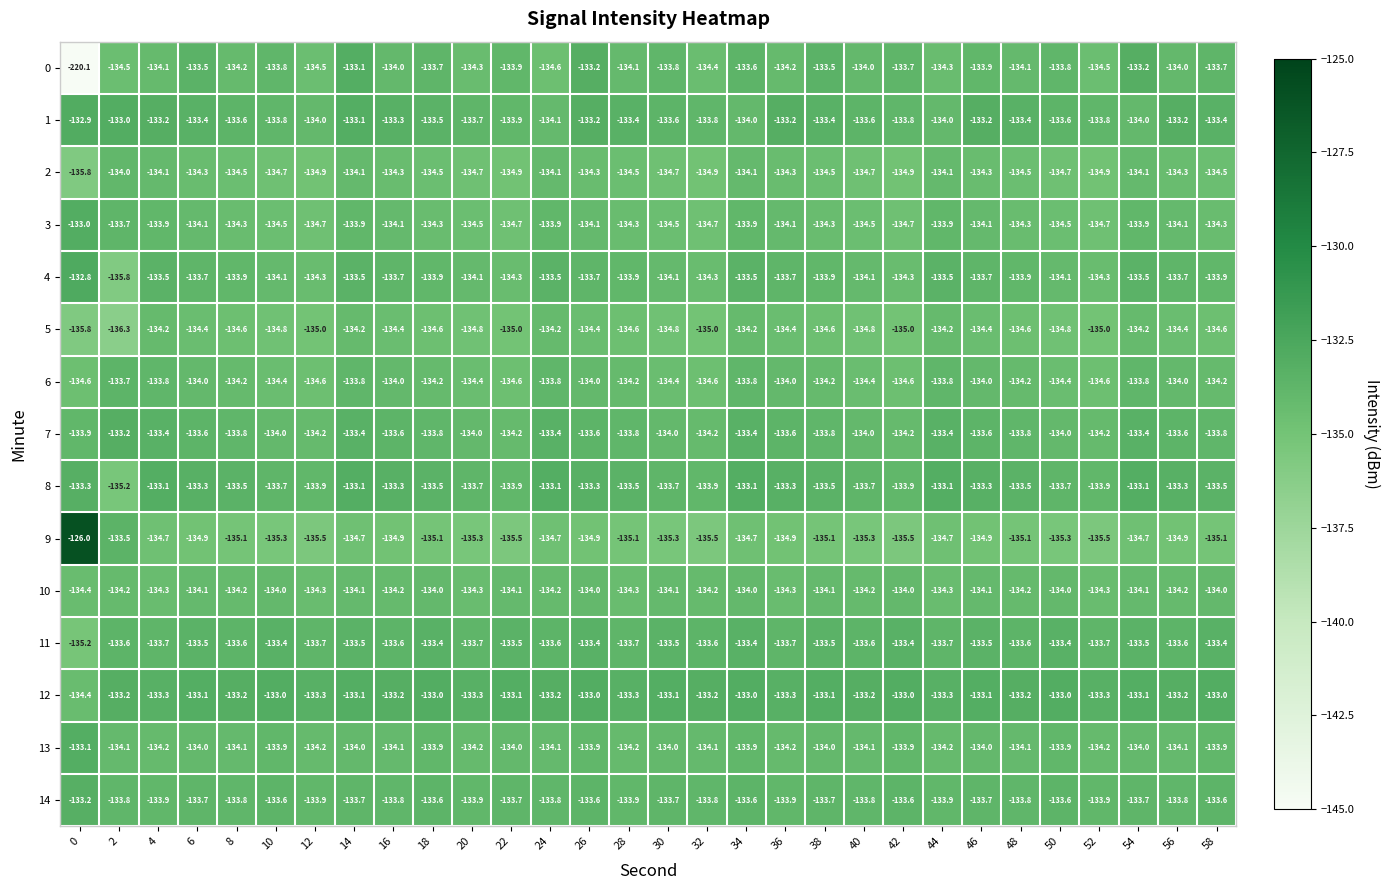

What is the spread (max minus min) of values at 32?

2.3